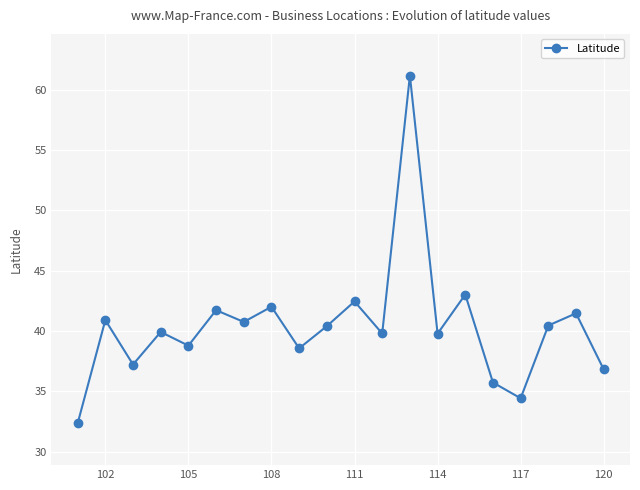

What is the difference between the maximum and minimum values?

28.8